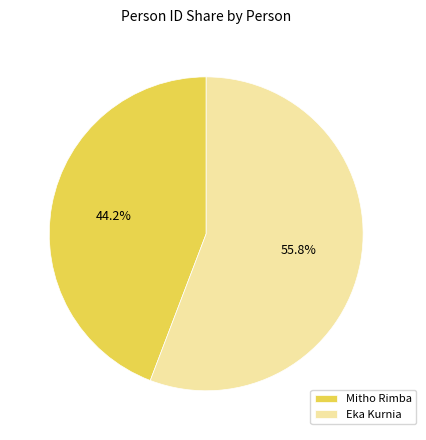

Rank the categories by value from lowest to highest.

Mitho Rimba, Eka Kurnia